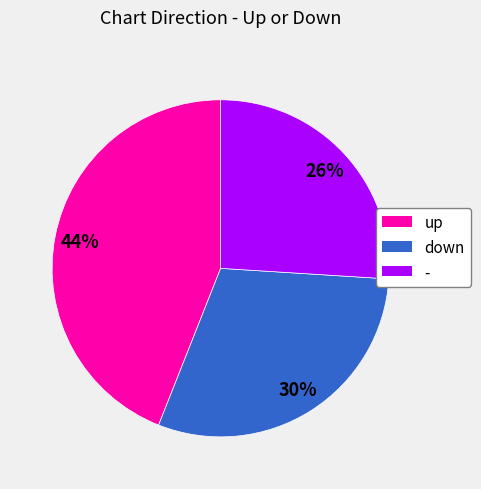

Do - and up together represent more than half of the pie?

Yes